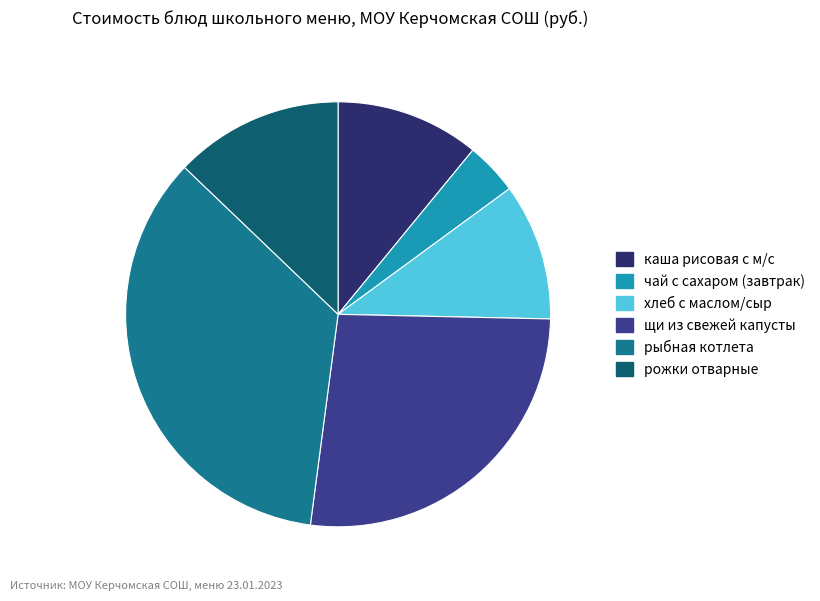

What is the ratio of the value at щи из свежей капусты to the value at рыбная котлета?

0.8